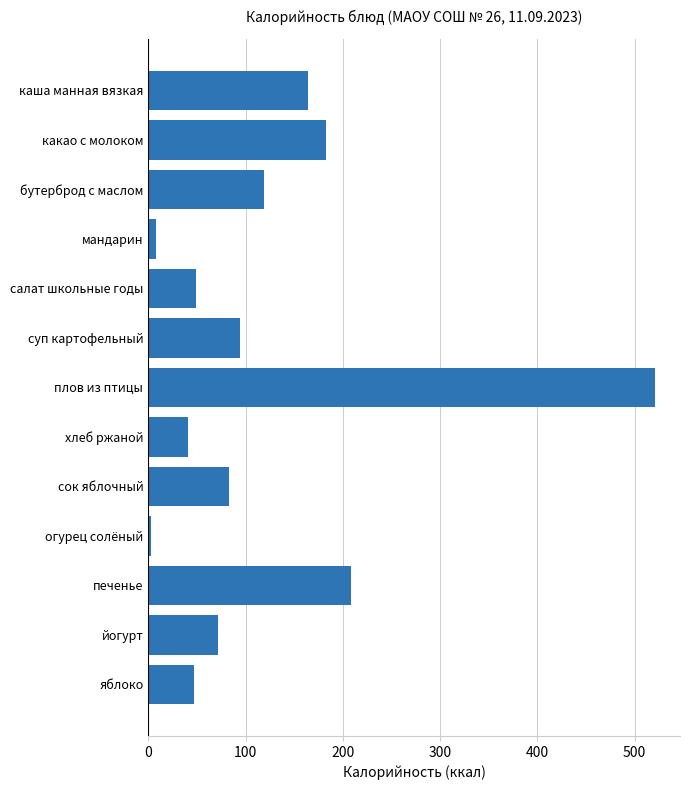

What is the change in value from каша манная вязкая to плов из птицы?

+356.3